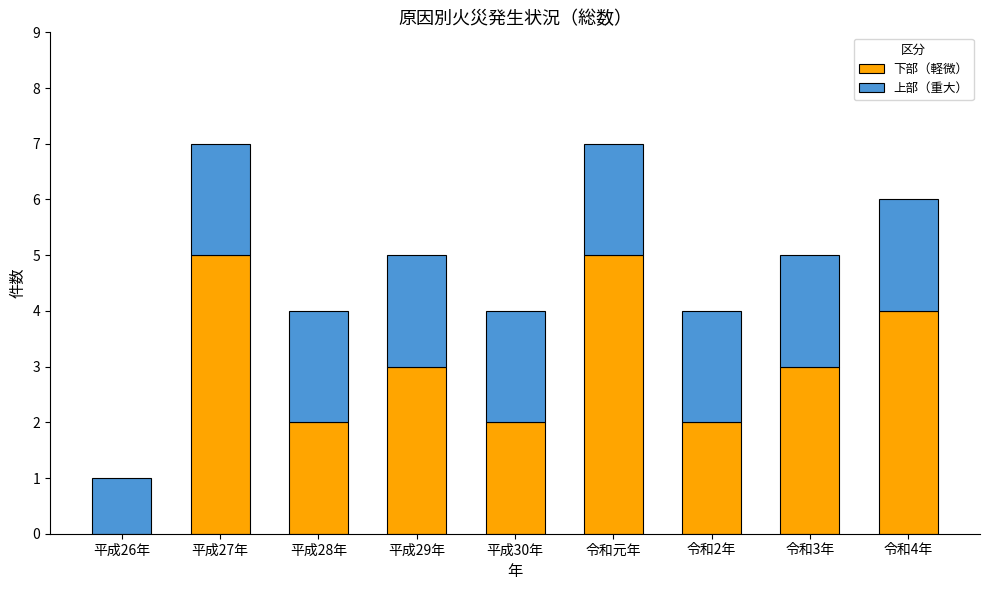

True or false: 下部（軽微） has a value of 2 at 平成30年.

True